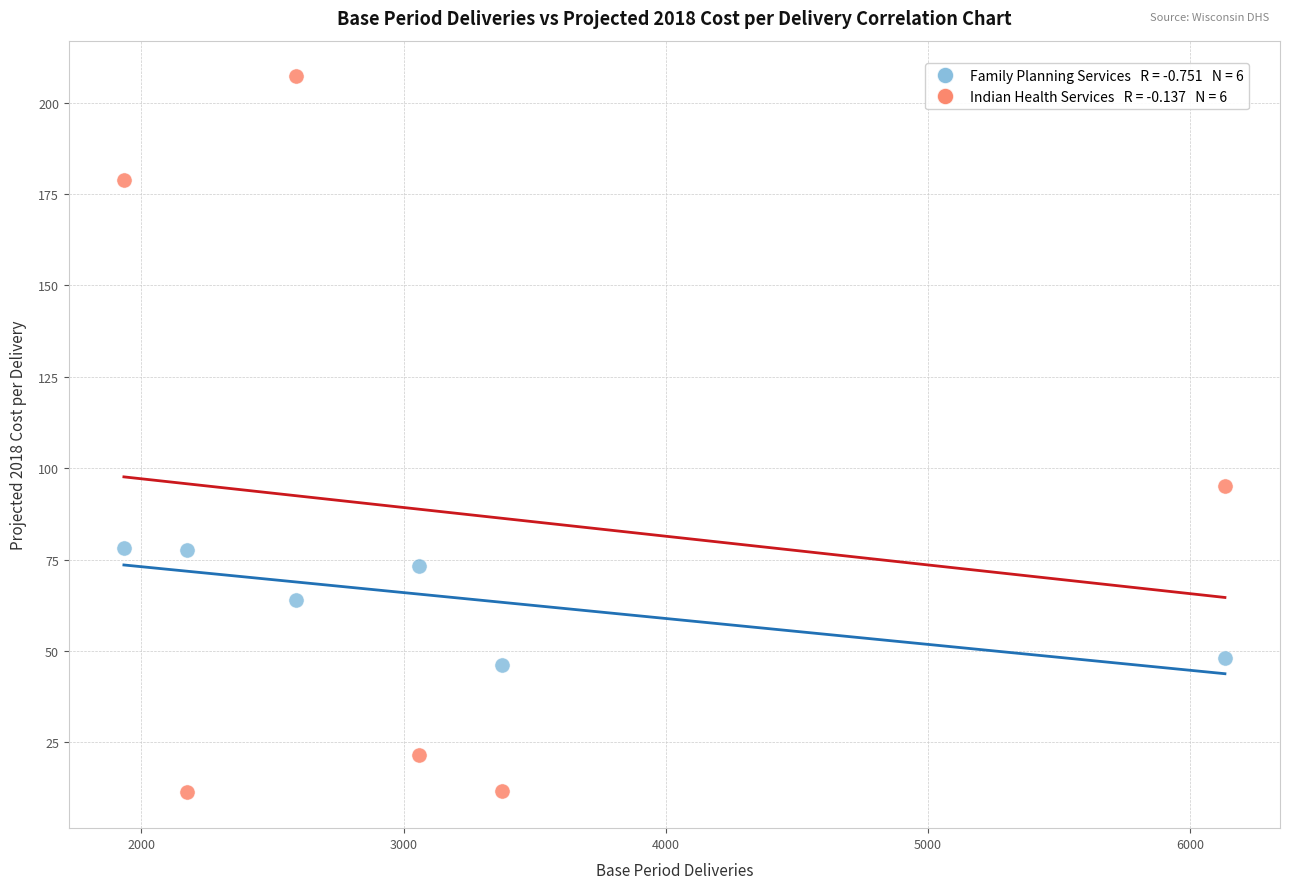

Across all series, what Y value is closest to 109?

95.1